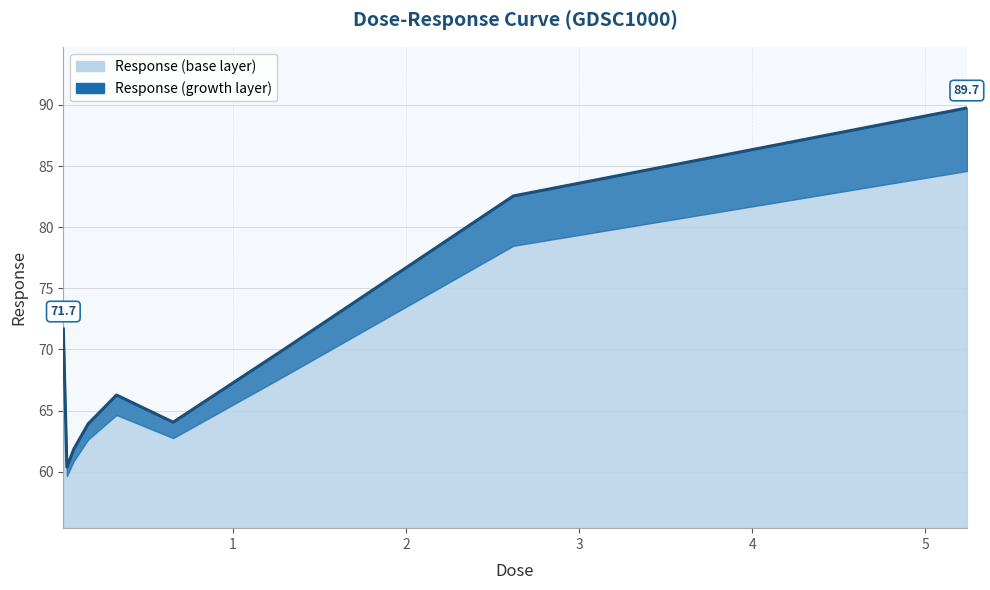

What is the ratio of the value at 0.0204687 to the value at 5.24?

0.8